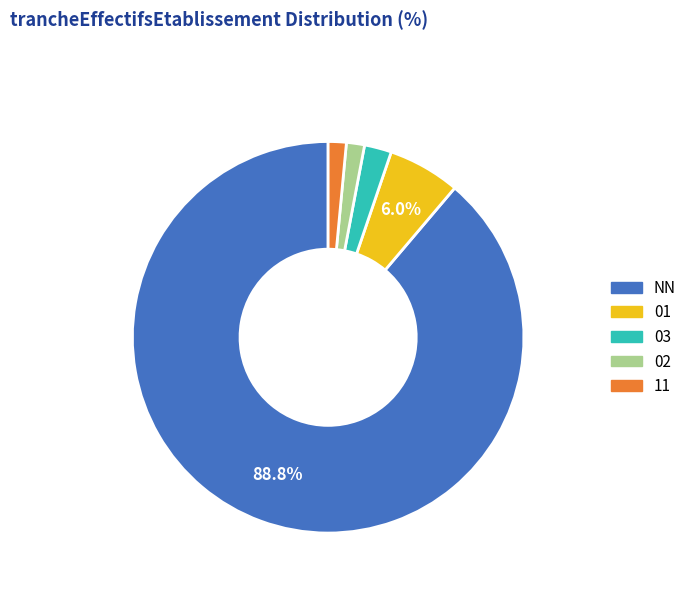

To the nearest percent, what percentage of the pie is 01?

6%